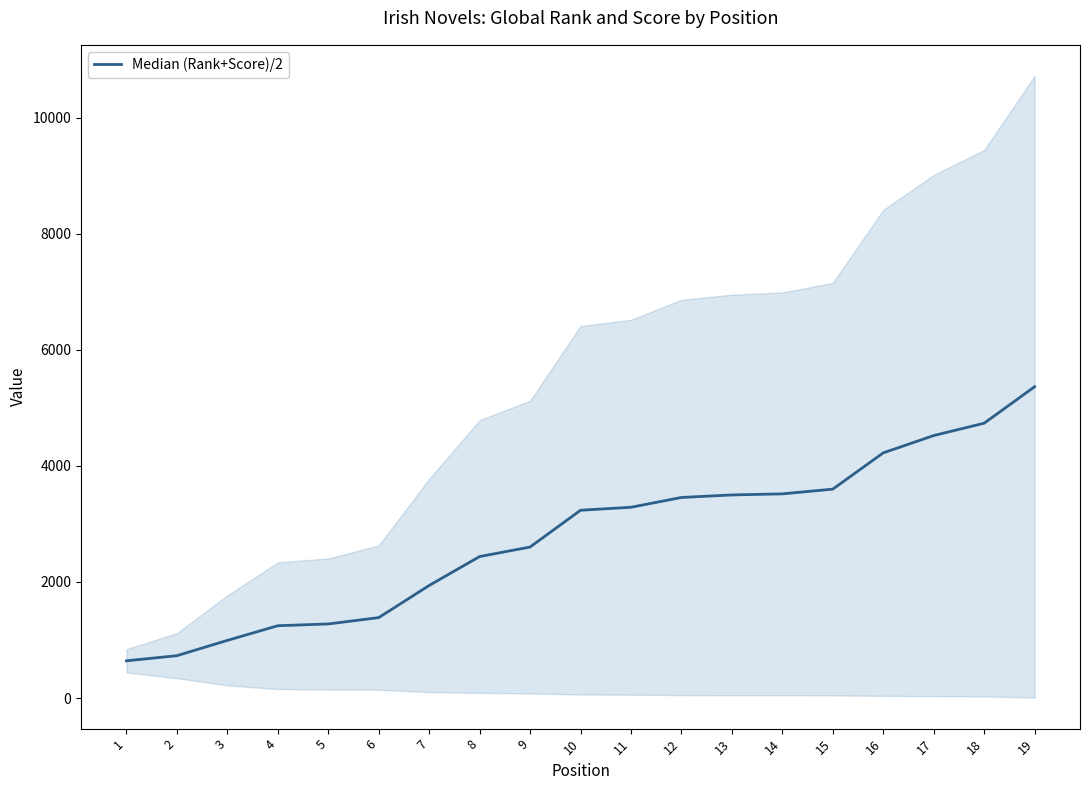

At which label does the data first exceed 3236?

11